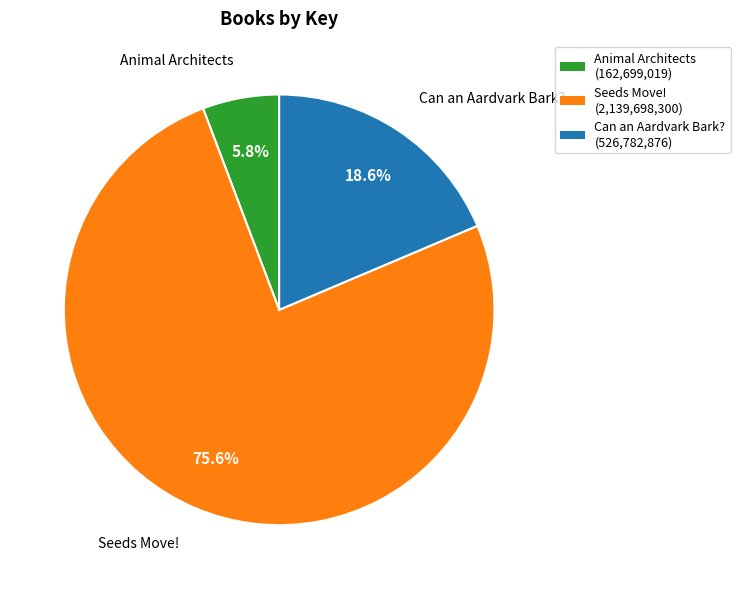

To the nearest percent, what portion does Seeds Move! represent?

76%